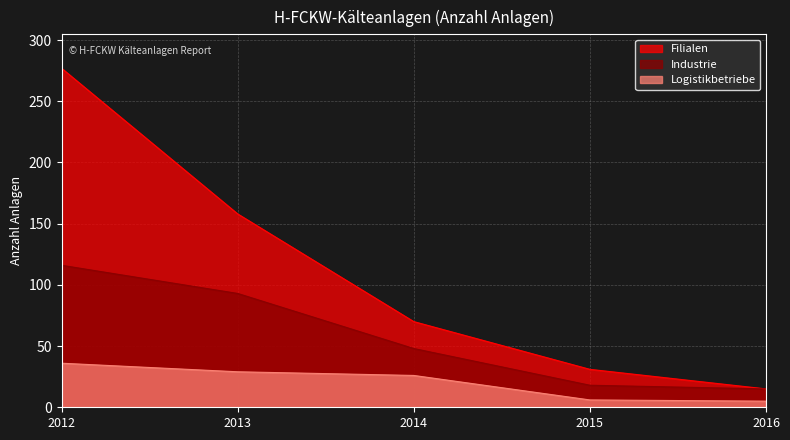

At which category is the sum across all series the highest?

2012